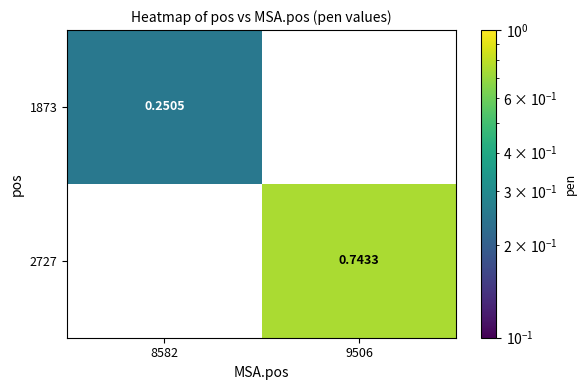

Is the value of 2727 at 9506 greater than the value of 1873 at 8582?

Yes